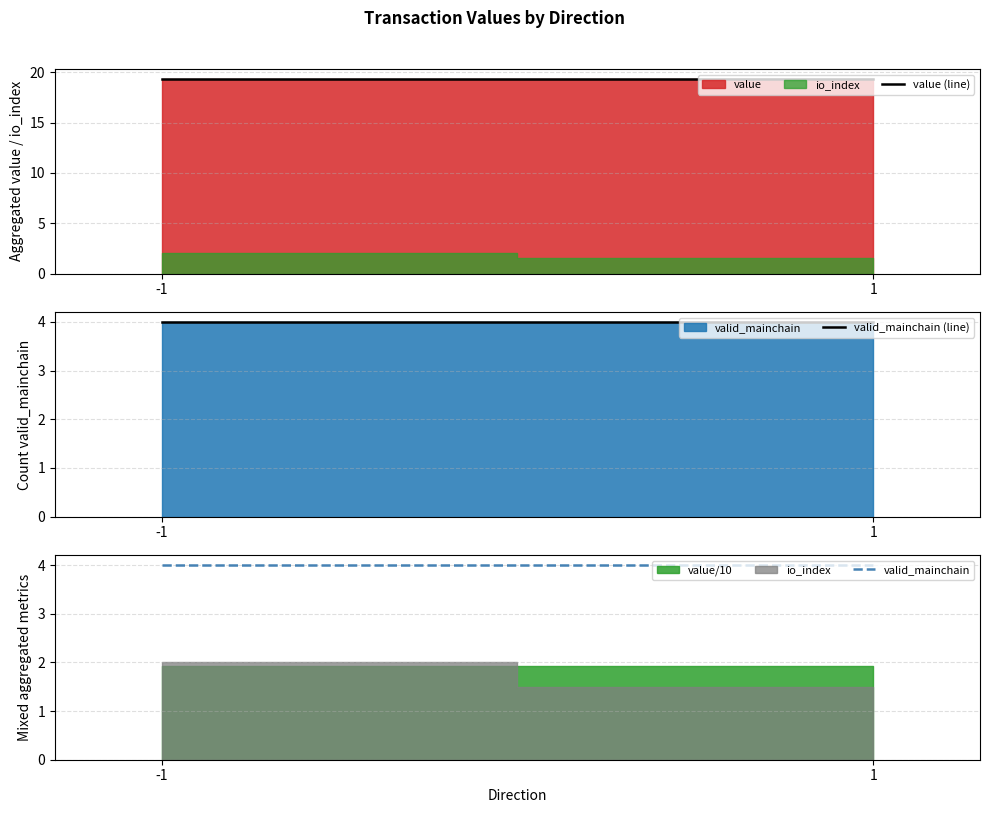

Is the value of valid_mainchain (line) at -1 greater than the value of valid_mainchain at 1?

No